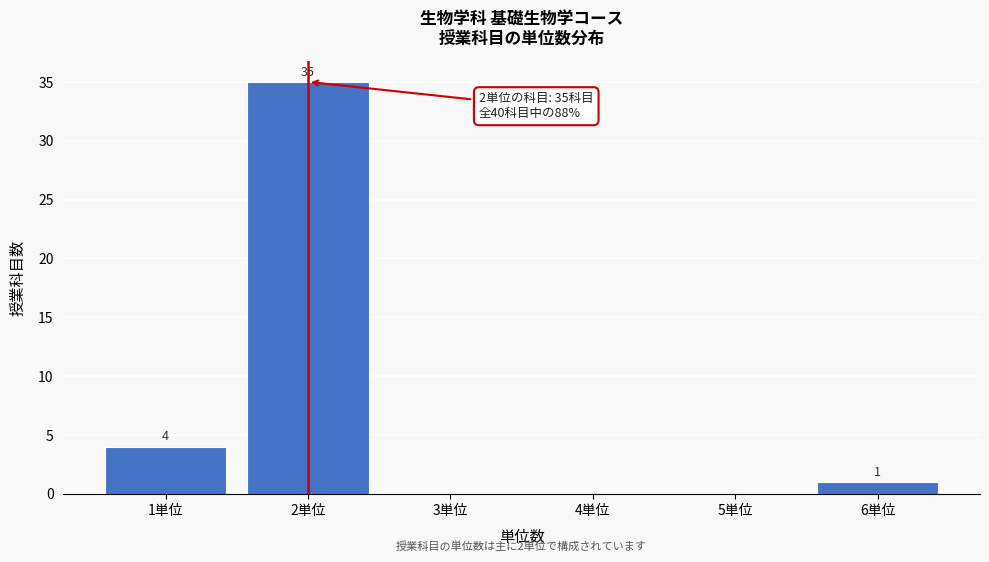

Reading right to left, extract all data points from this chart.

6単位=1	5単位=0	4単位=0	3単位=0	2単位=35	1単位=4